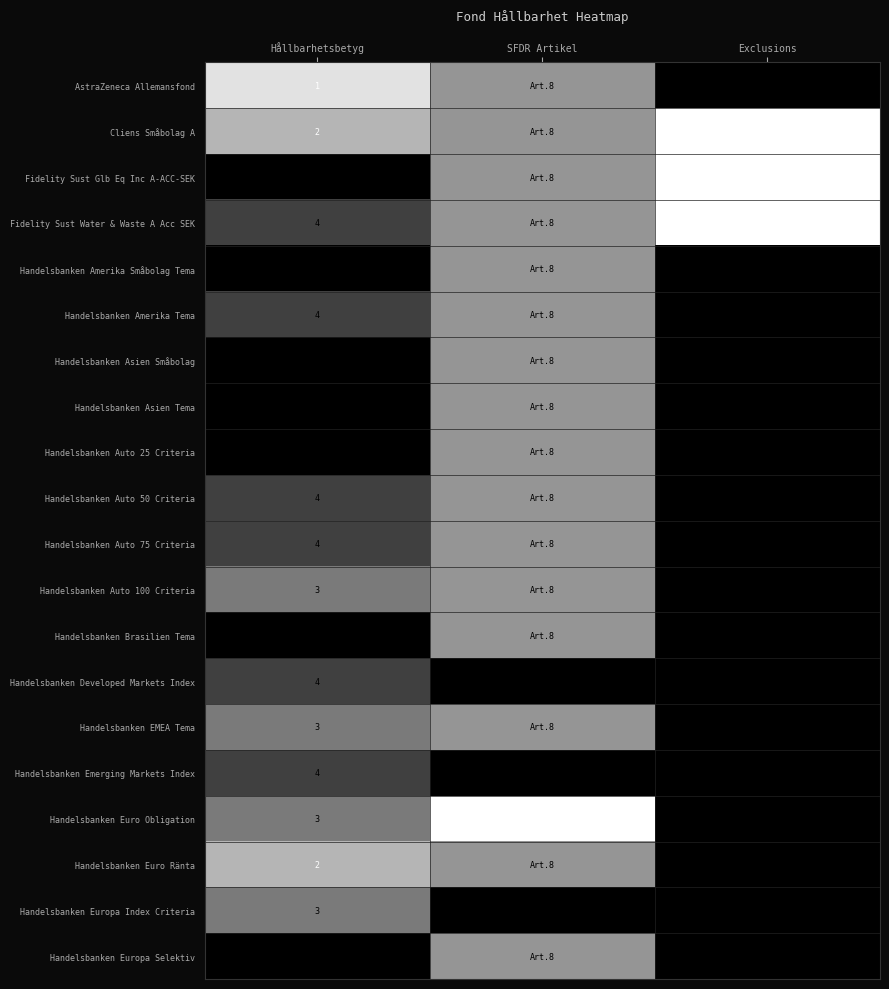

What is the total value across all series at Hållbarhetsbetyg?

76.0